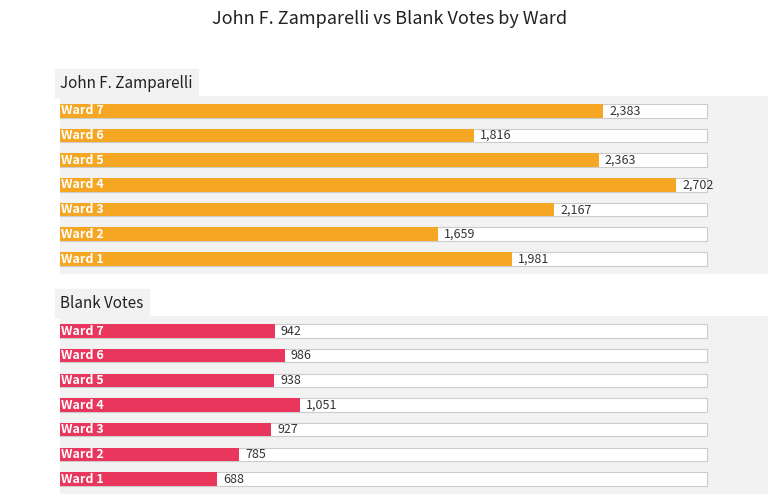

What is the maximum value for John F. Zamparelli?

2702